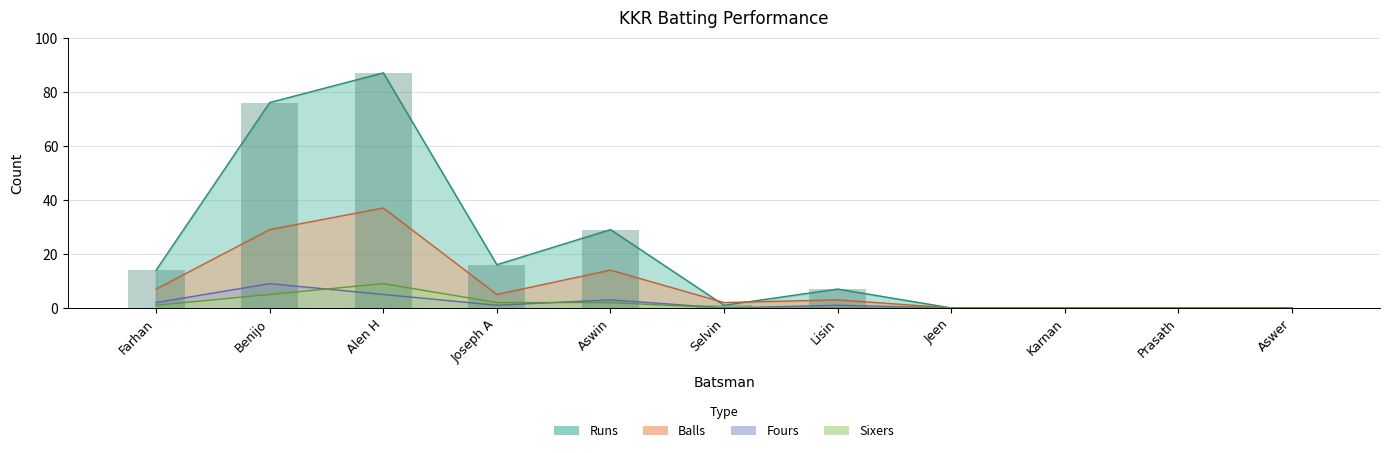

How many data points does each series have?

11